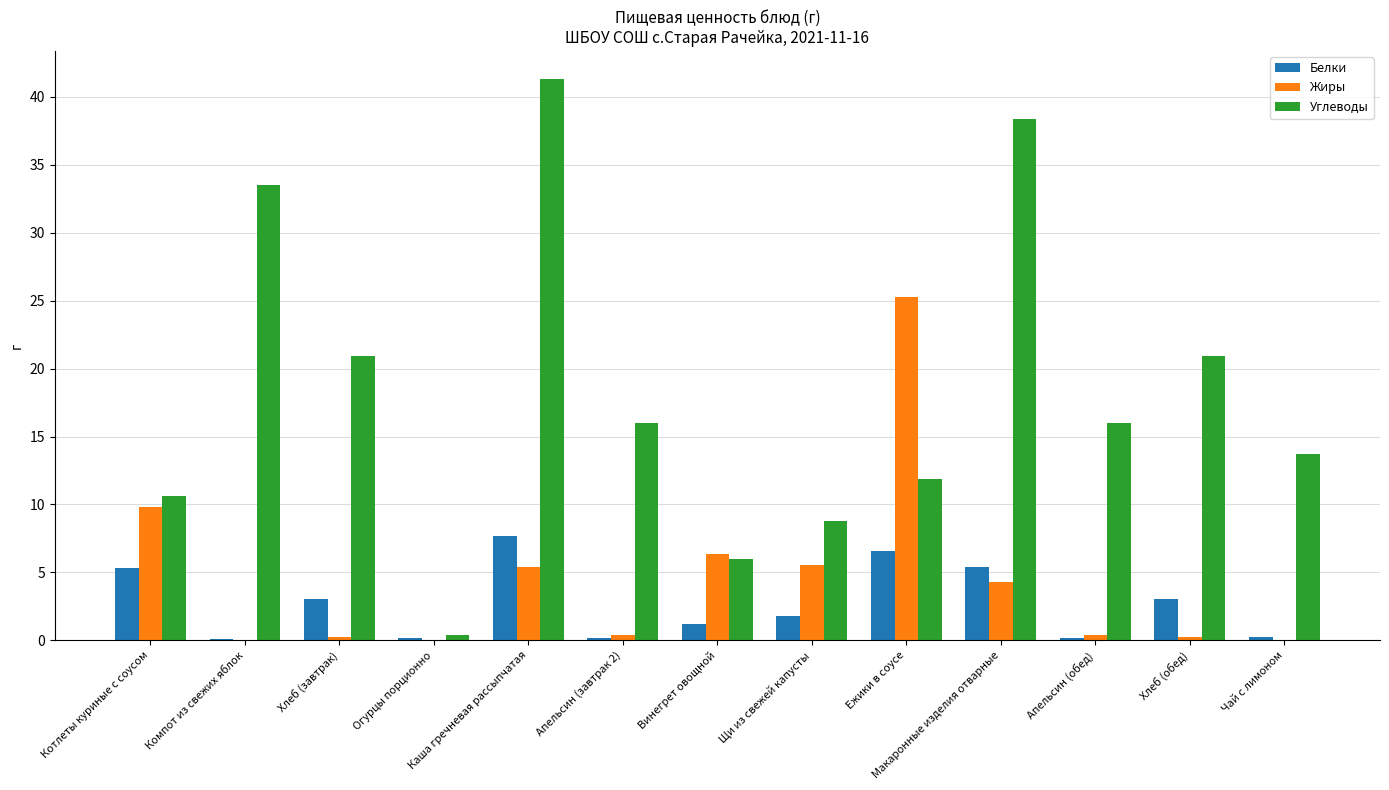

At which category does the chart reach its peak across all series?

Каша гречневая рассыпчатая